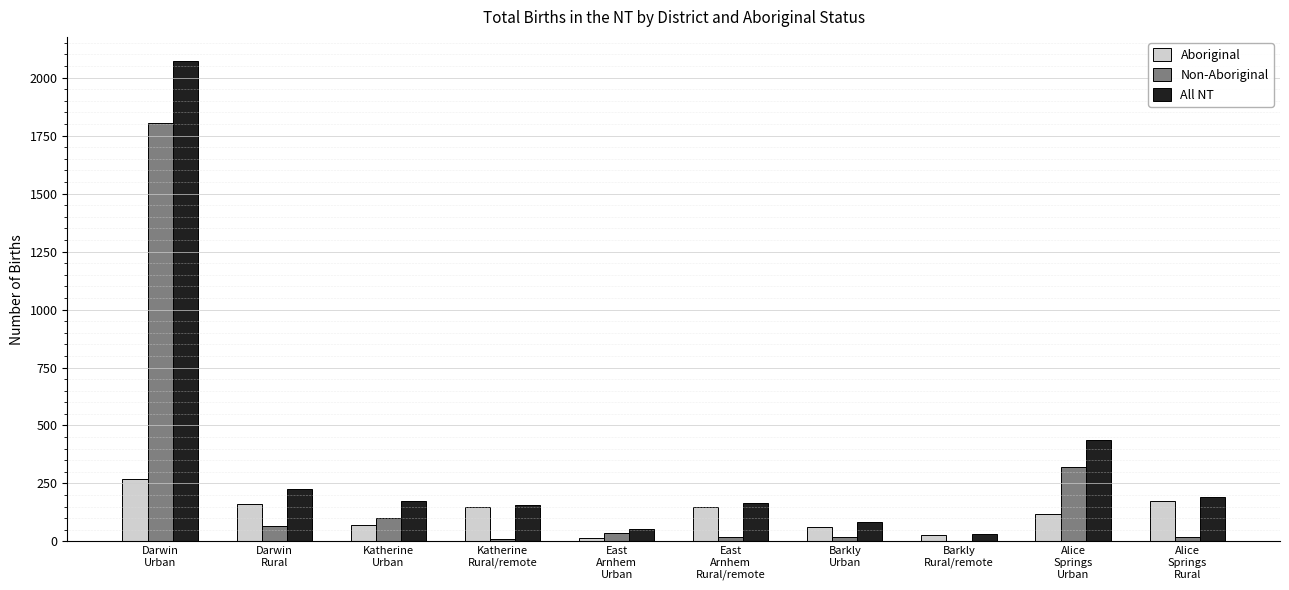

Between Darwin
Rural and Barkly
Urban, which series saw the biggest shift?

All NT